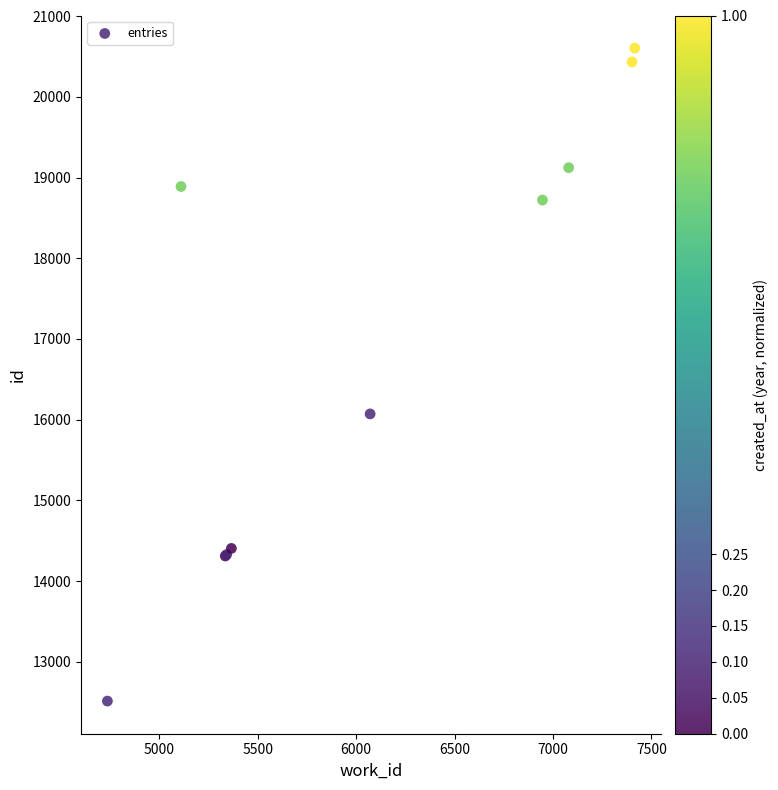

What Y value in the scatter plot is closest to 16558?

16071